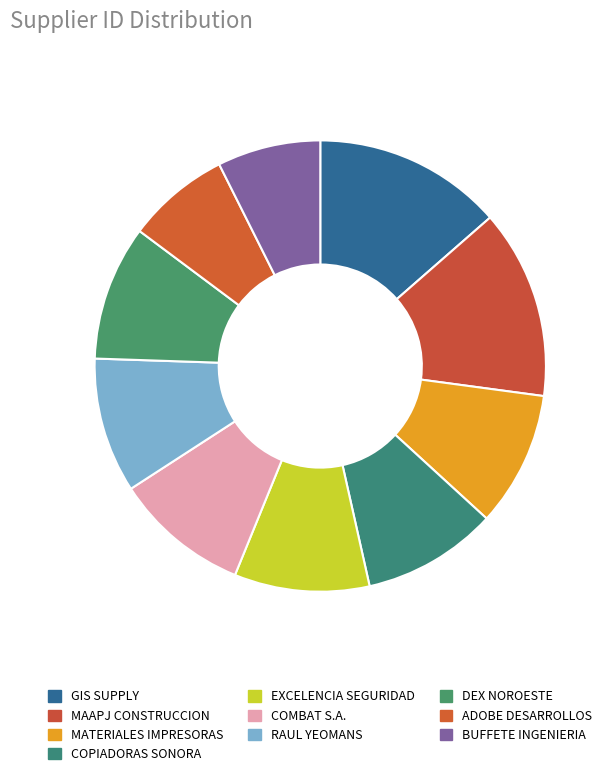

How many segments does this pie chart have?

10